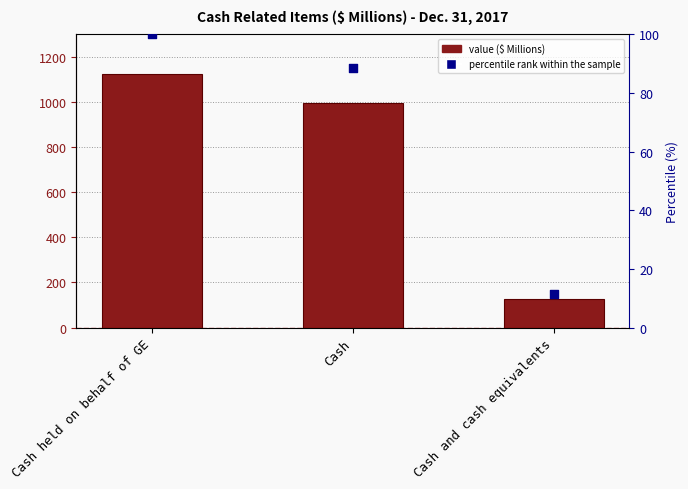

Which series has the largest total across all categories?

Value ($ Millions)